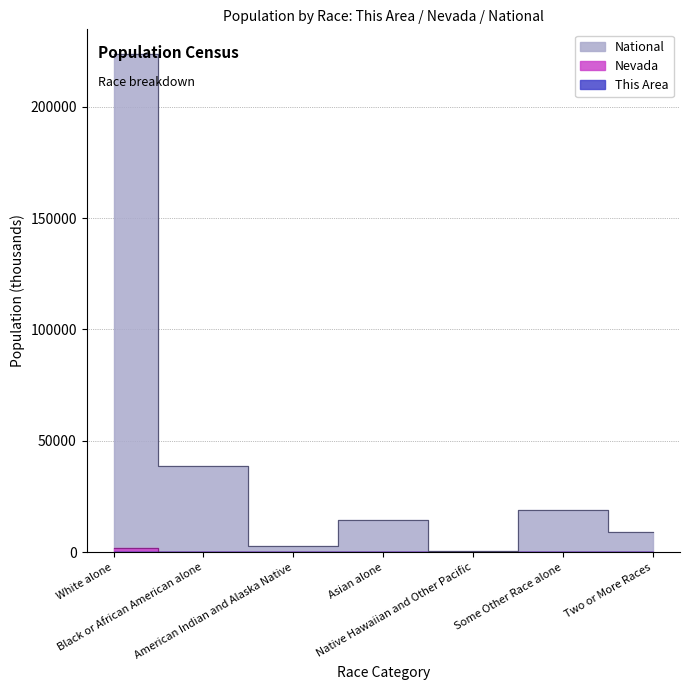

Which series changed the most between Black or African American alone and Two or More Races?

National